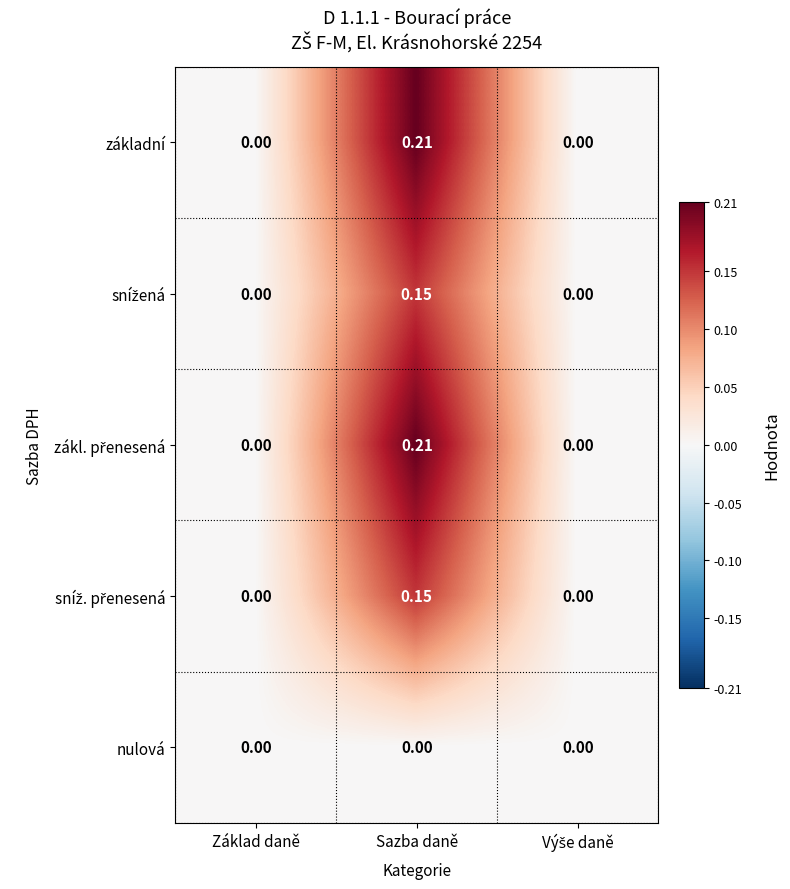

How many distinct data groups are displayed?

5